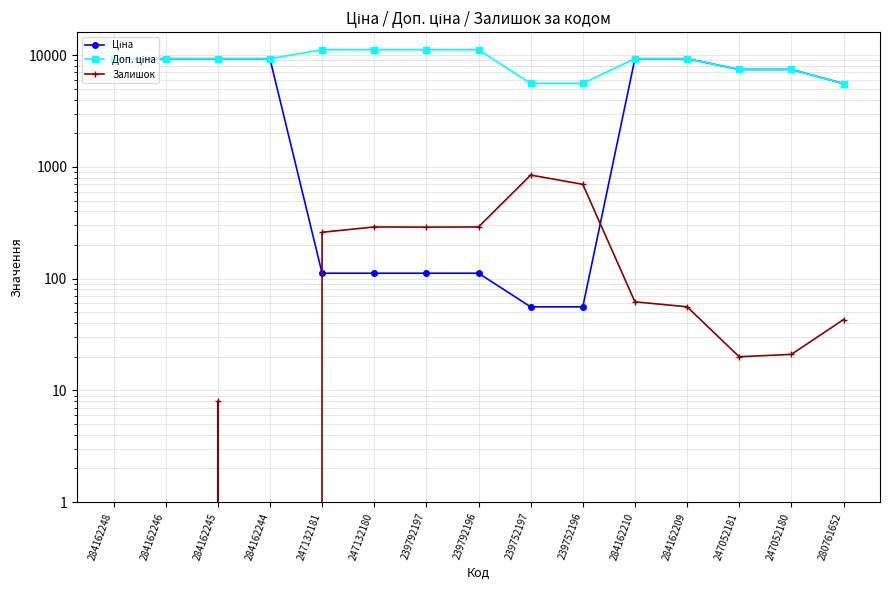

Is this an area chart (filled region under the line)?

No